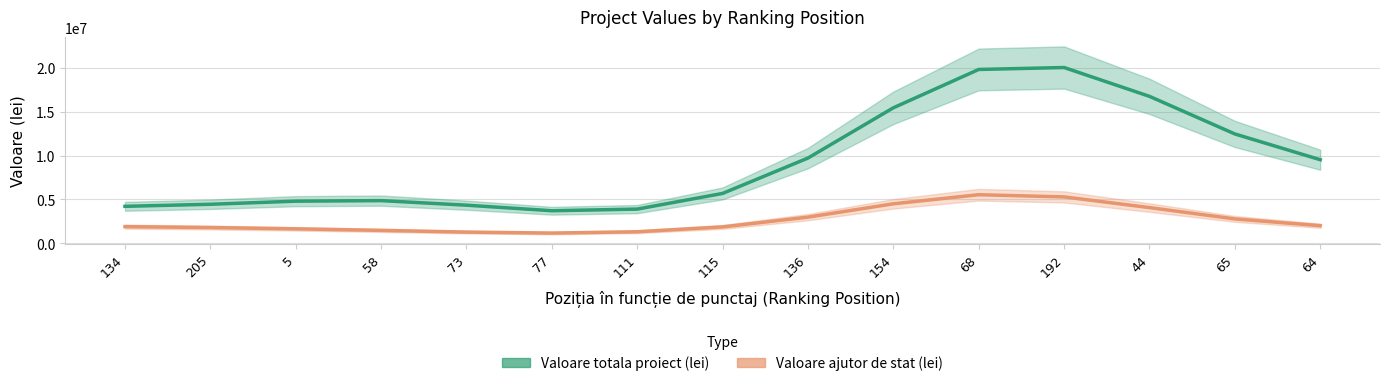

True or false: Valoare ajutor de stat (lei) has a value of 2618064.7 at 115.

False